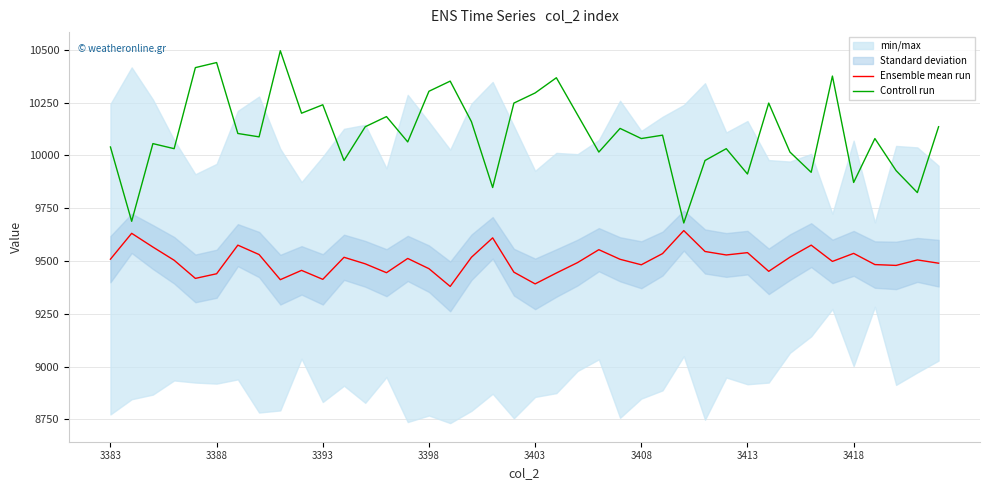

How many lines are shown in the chart?

2